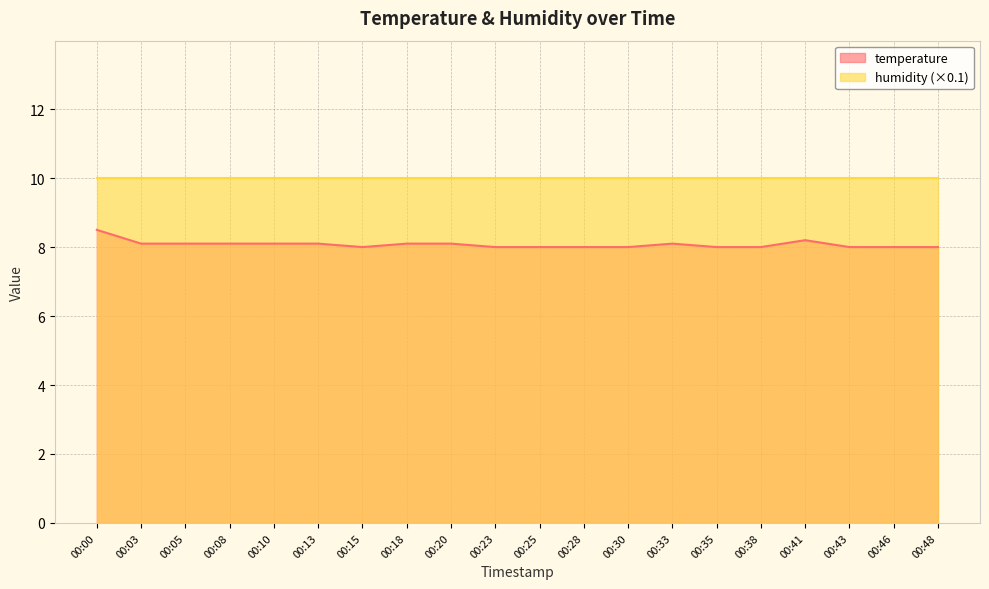

How many interior local valleys (lower than both neighbors) does the data have?

1